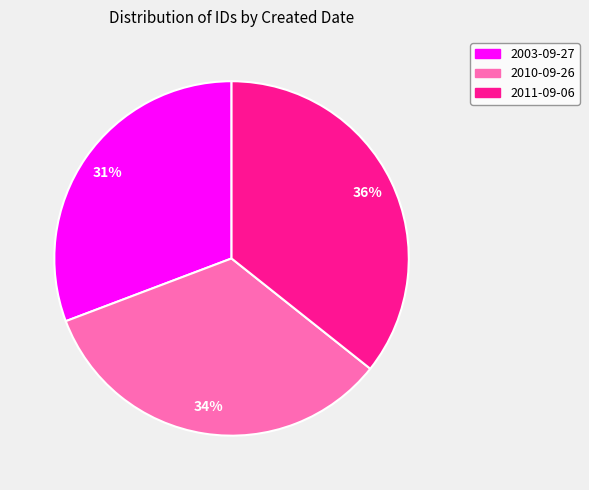

To the nearest percent, what is the average slice percentage?

33%